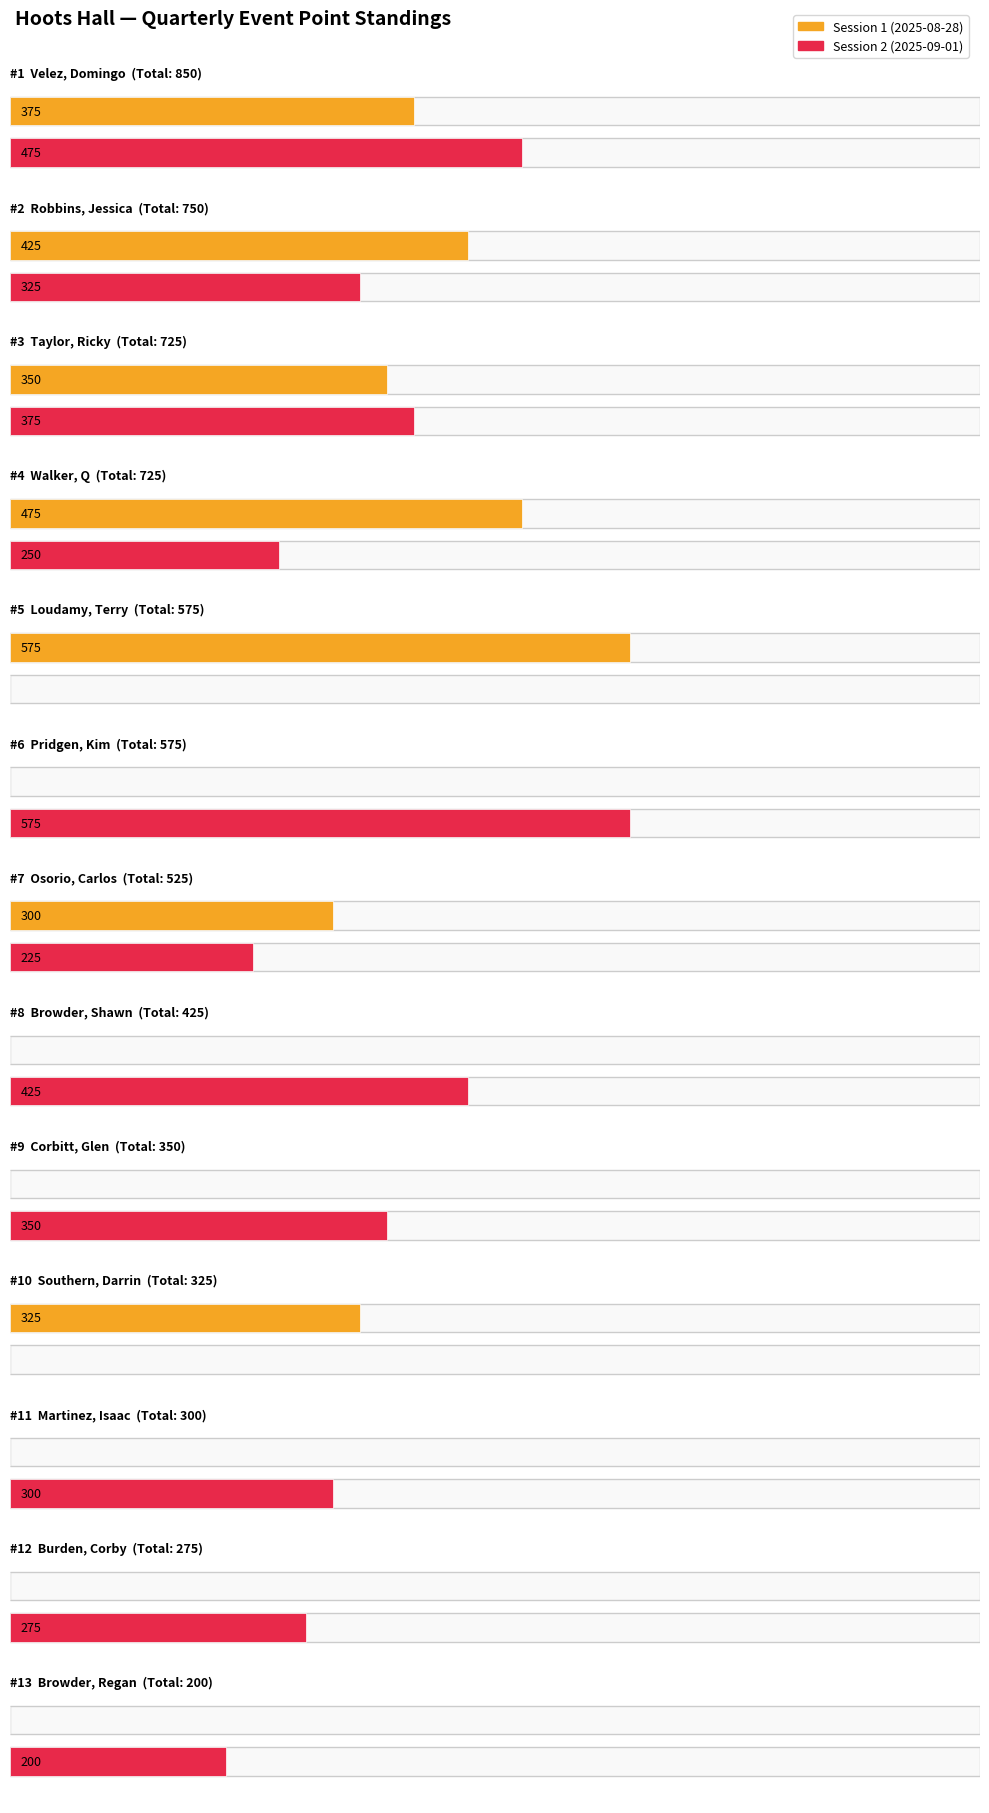

Reading right to left, transcribe all the data shown in this chart.

Session 1 (2025-08-28): Browder, Regan=0	Burden, Corby=0	Martinez, Isaac=0	Southern, Darrin=325	Corbitt, Glen=0	Browder, Shawn=0	Osorio, Carlos=300	Pridgen, Kim=0	Loudamy, Terry=575	Walker, Q=475	Taylor, Ricky=350	Robbins, Jessica=425	Velez, Domingo=375
Session 2 (2025-09-01): Browder, Regan=200	Burden, Corby=275	Martinez, Isaac=300	Southern, Darrin=0	Corbitt, Glen=350	Browder, Shawn=425	Osorio, Carlos=225	Pridgen, Kim=575	Loudamy, Terry=0	Walker, Q=250	Taylor, Ricky=375	Robbins, Jessica=325	Velez, Domingo=475